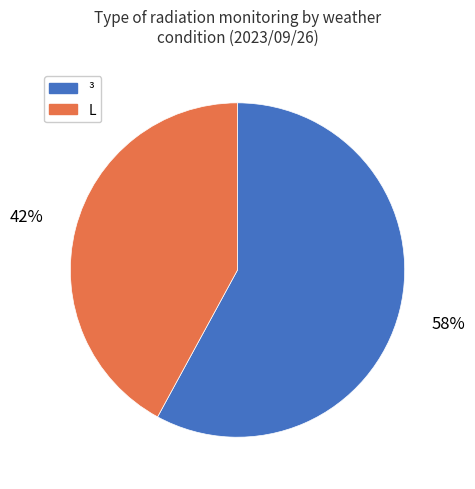

Rank the categories by value from lowest to highest.

L, ³